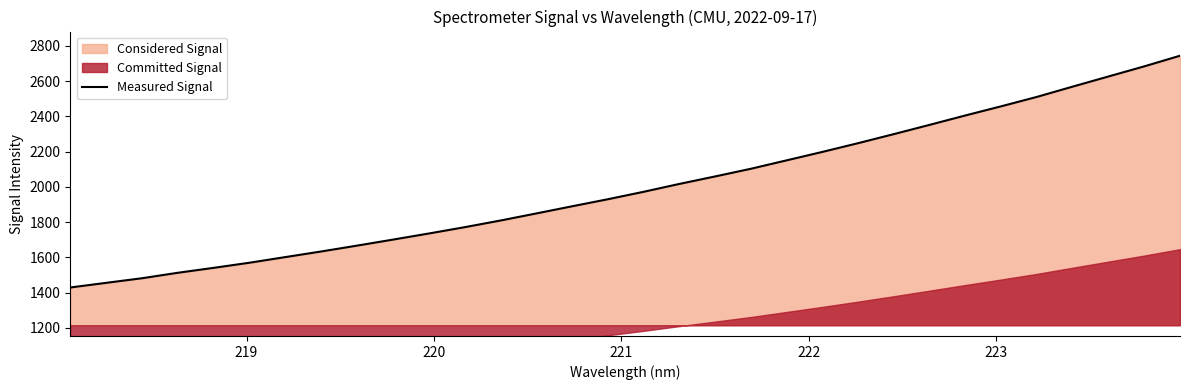

What is the maximum value shown in the chart?

2744.4